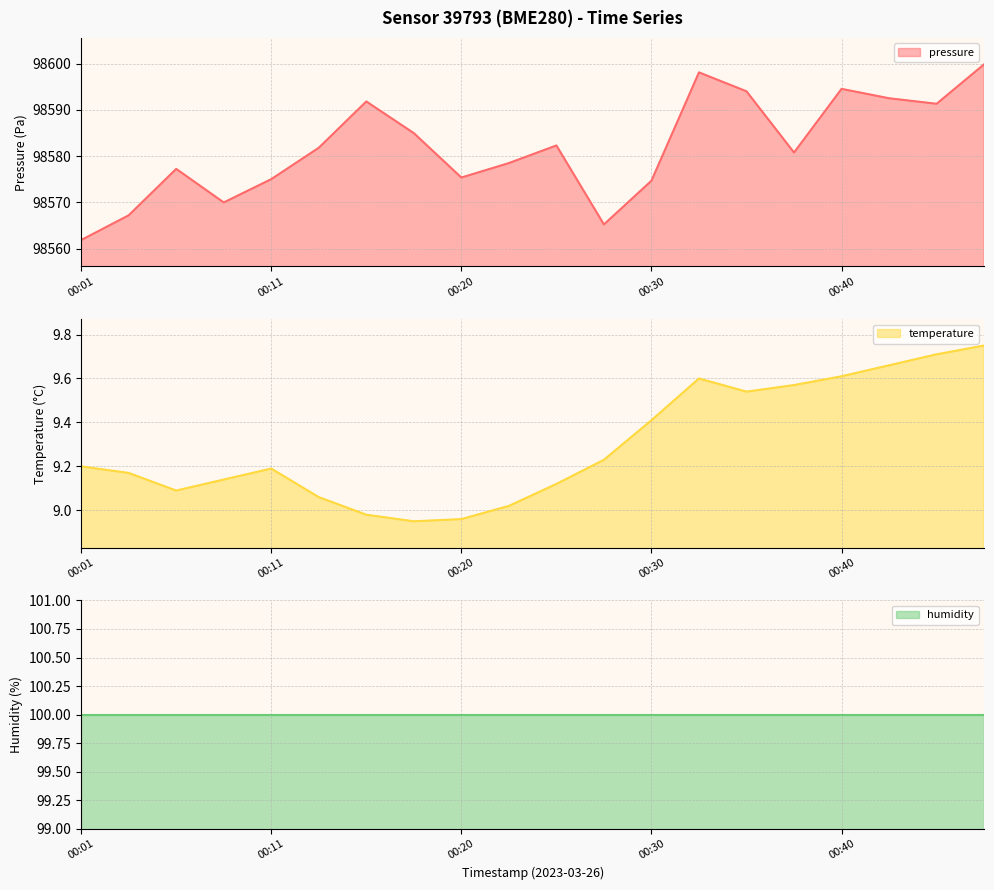

Read the pressure value at 00:03.

98567.2